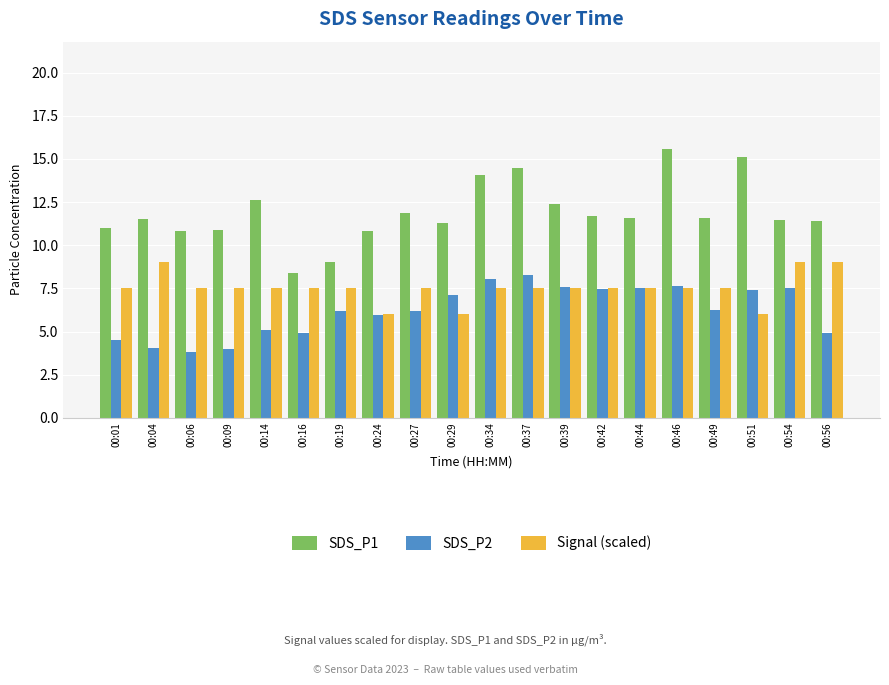

What is the greatest value displayed?

15.6